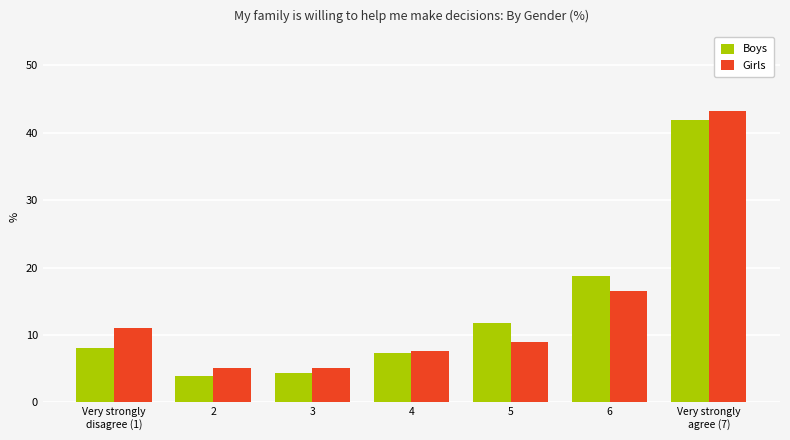

Read the Boys value at 5.

11.8